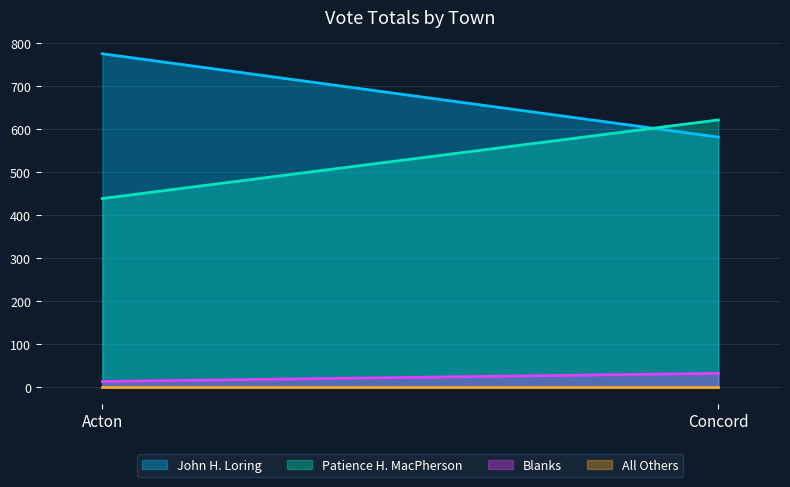

What value does the John H. Loring series have at Concord?

582